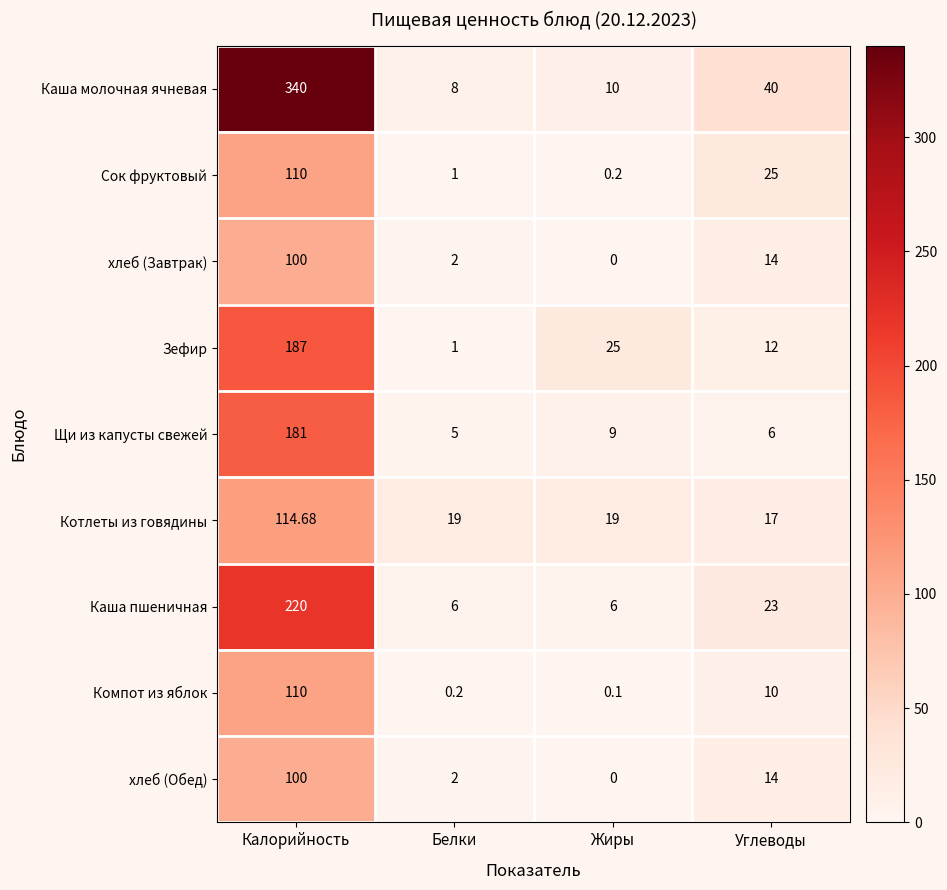

At which label is Каша пшеничная closest to 113?

Углеводы